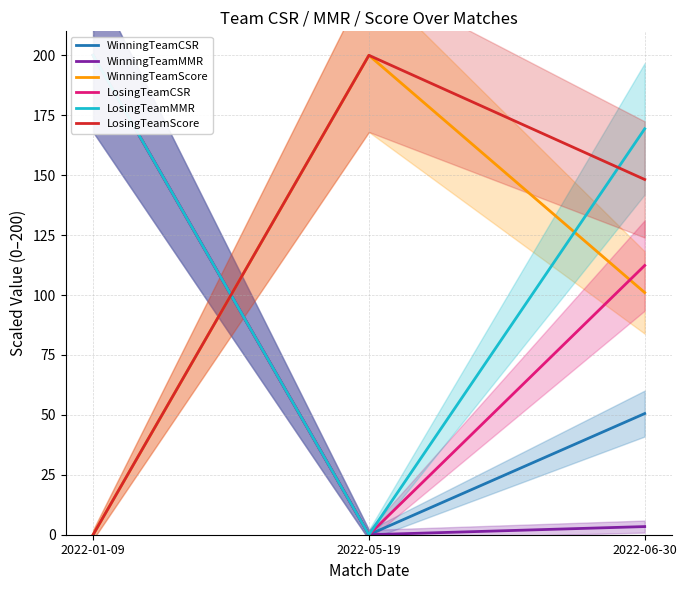

The LosingTeamMMR series shows 118.3 at 2022-06-30. True or false?

False